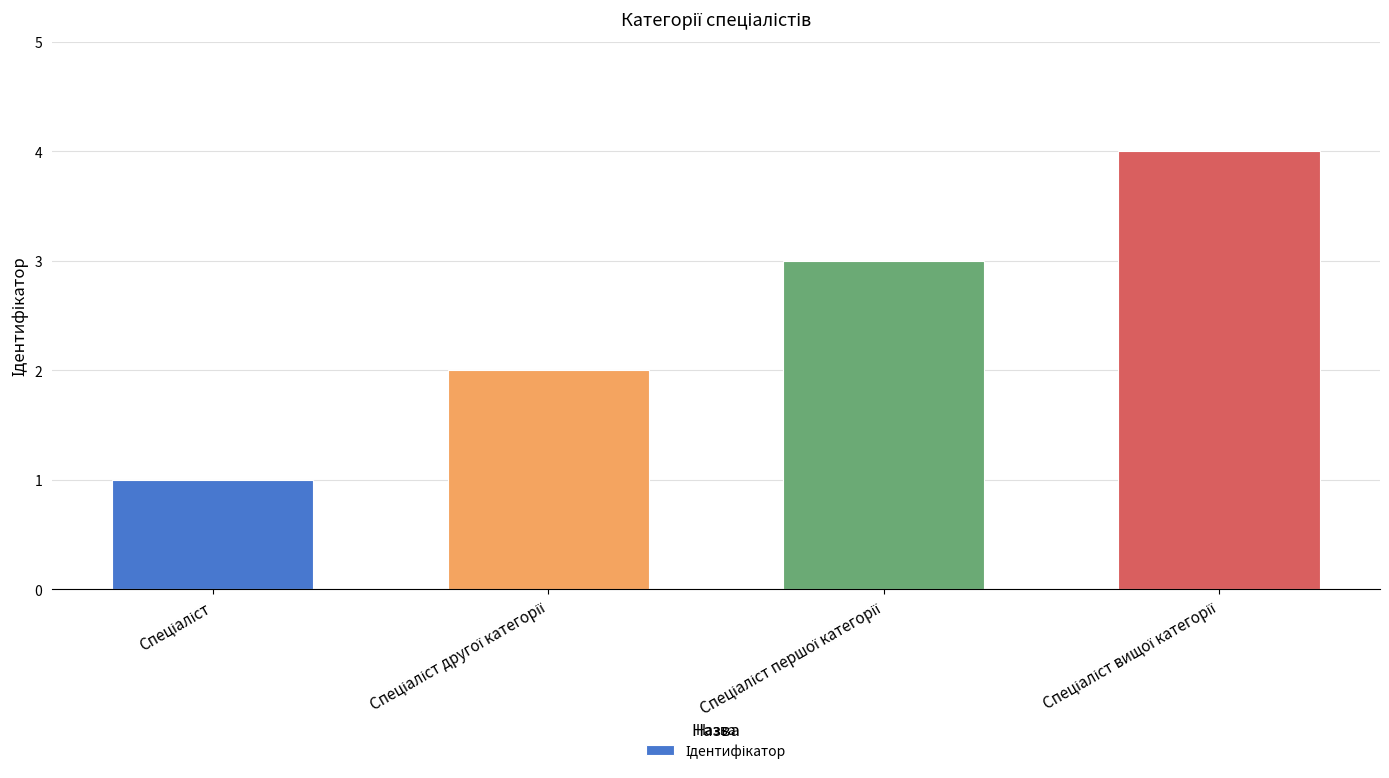

What is the greatest value displayed?

4